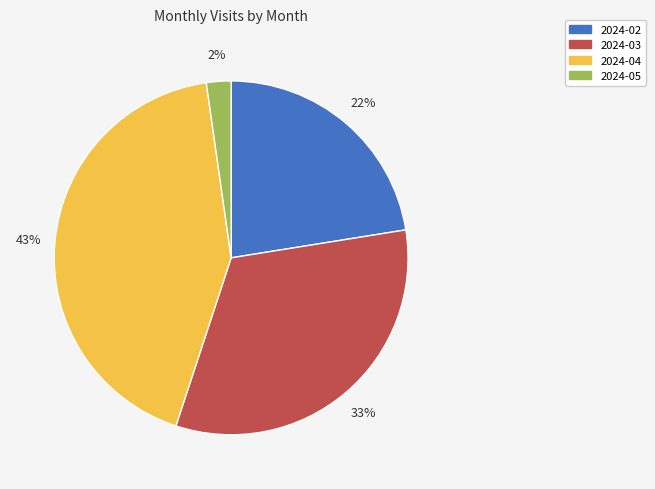

Do 2024-03 and 2024-05 together represent more than half of the pie?

No